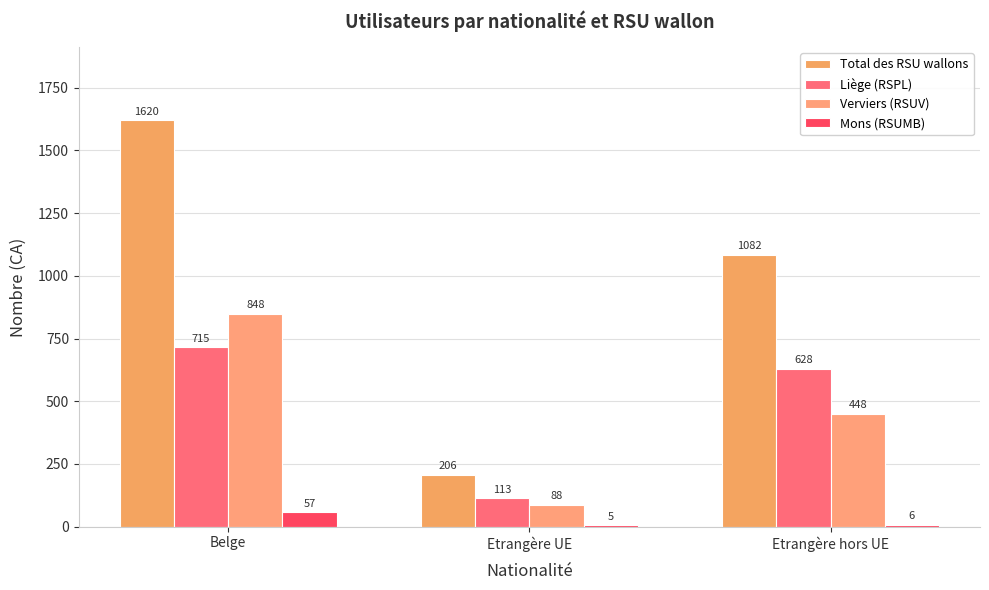

What is the minimum value for Total des RSU wallons?

206